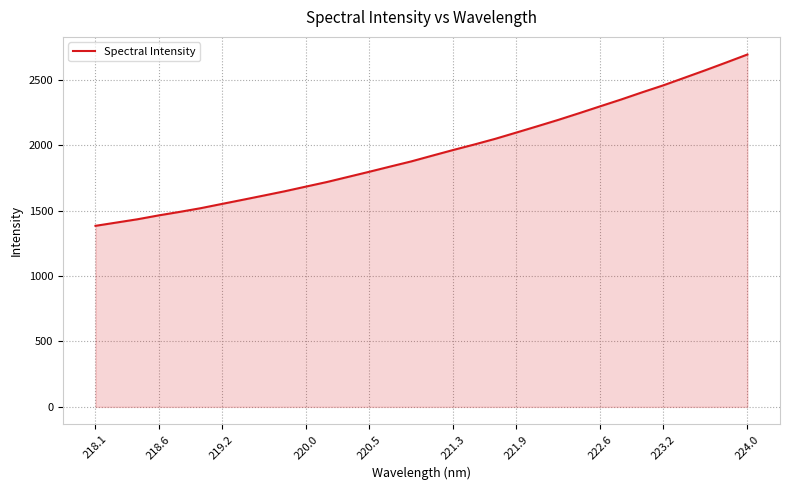

What is the maximum value shown in the chart?

2692.9